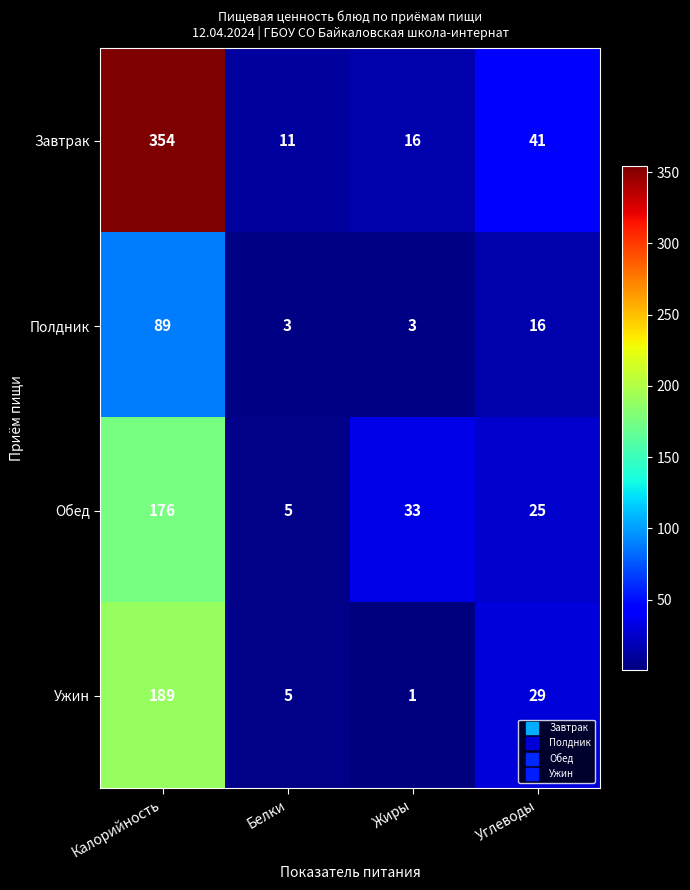

How many series are shown in this chart?

4